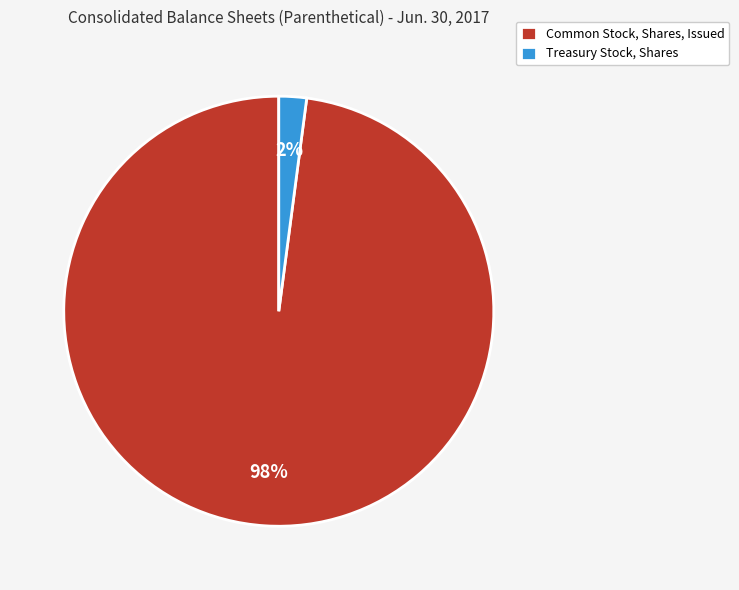

To the nearest percent, what percentage of the pie is Common Stock, Shares, Issued?

98%